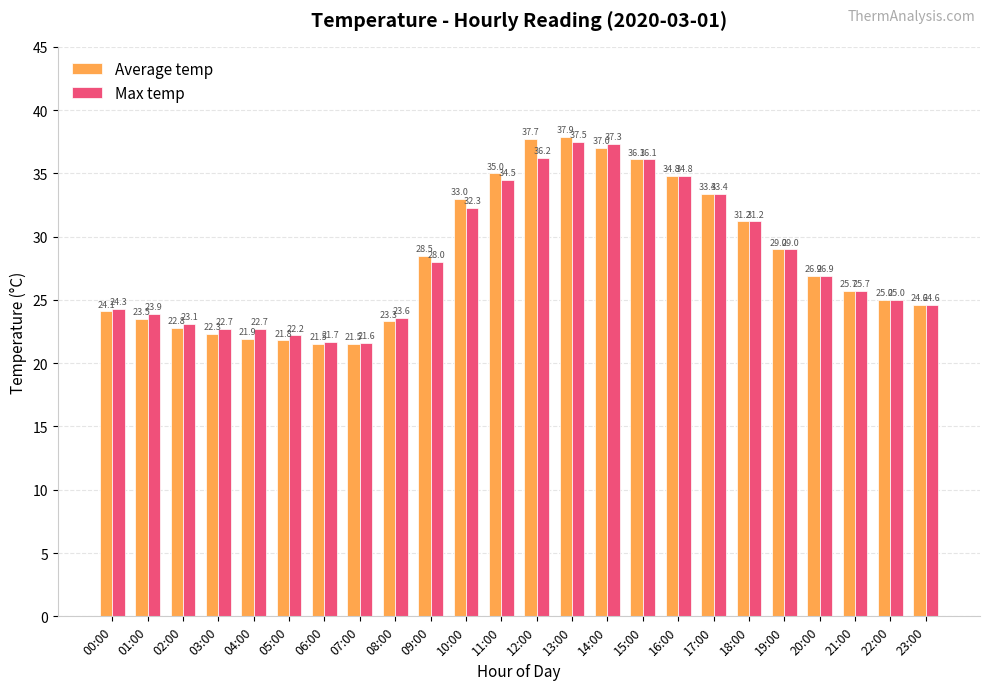

Which series has the largest range (max minus min)?

Average temp